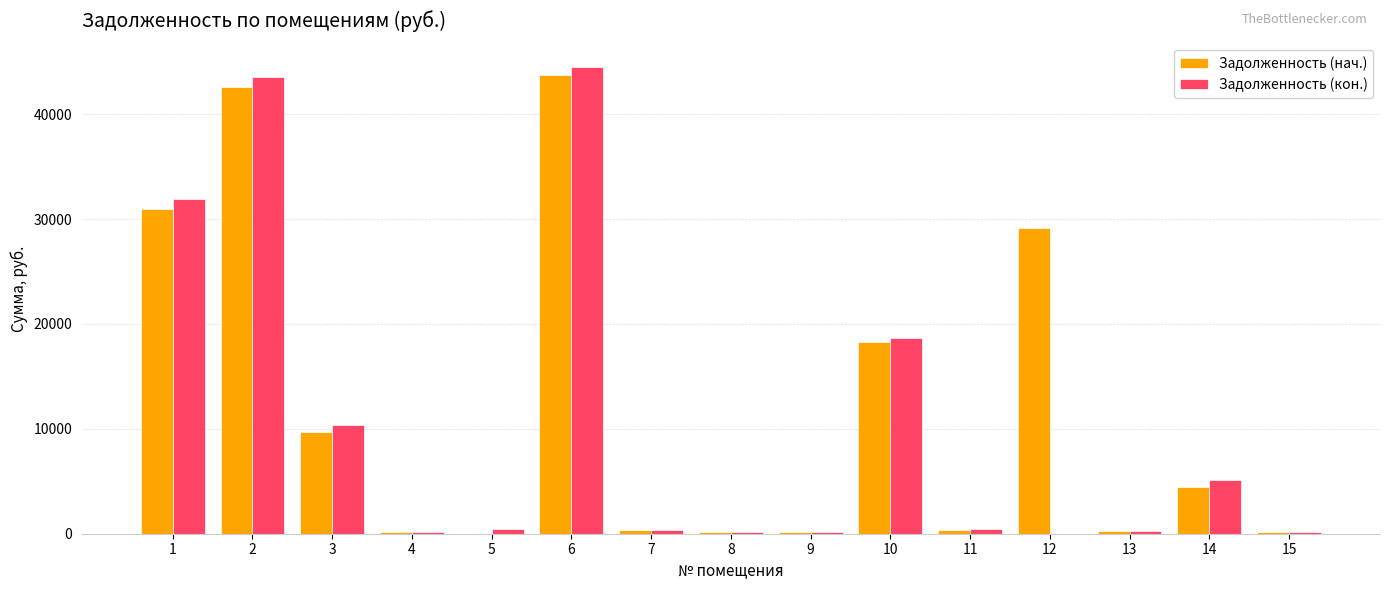

Are the bars grouped side by side (vs. stacked)?

Yes